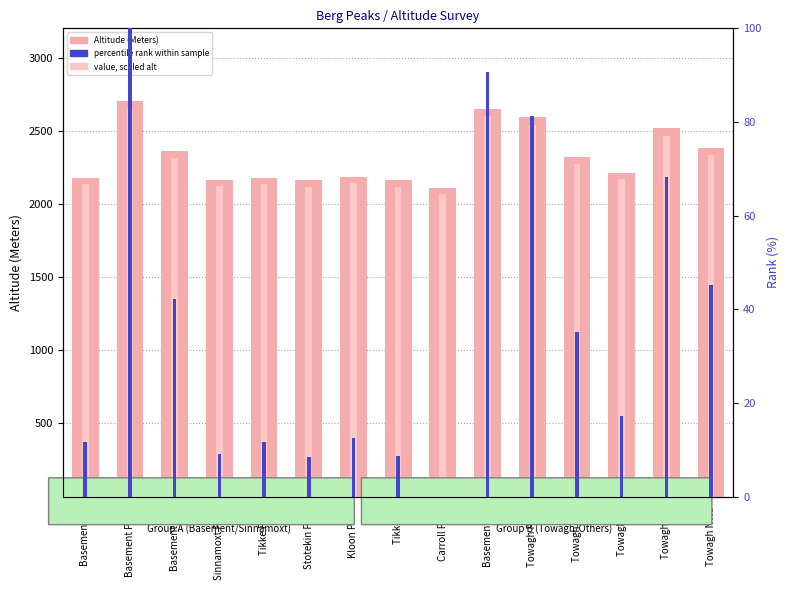

Does the chart contain stacked bars?

No